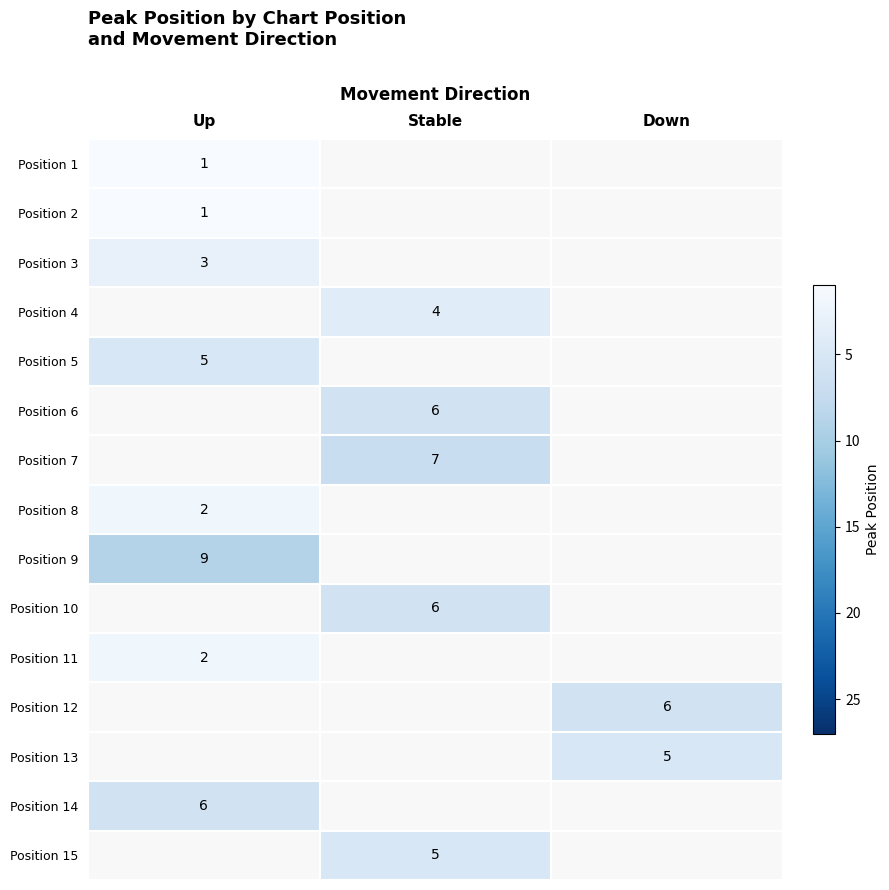

Count the number of categories in the chart.

3